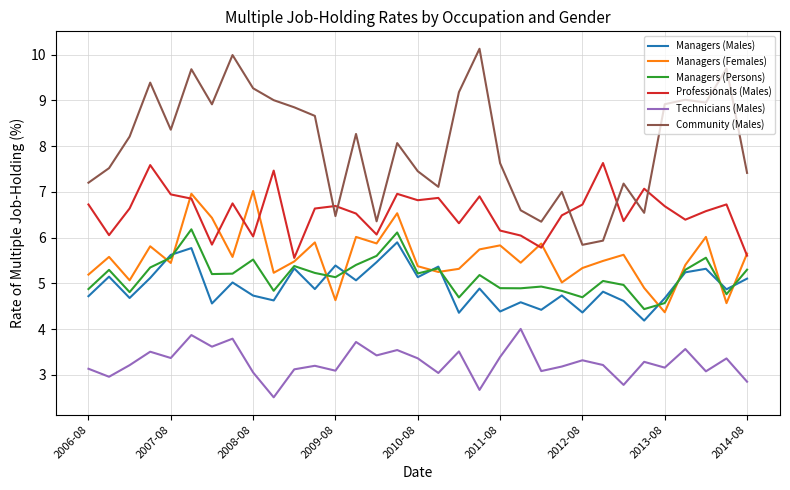

Which series has the largest total across all categories?

Community (Males)